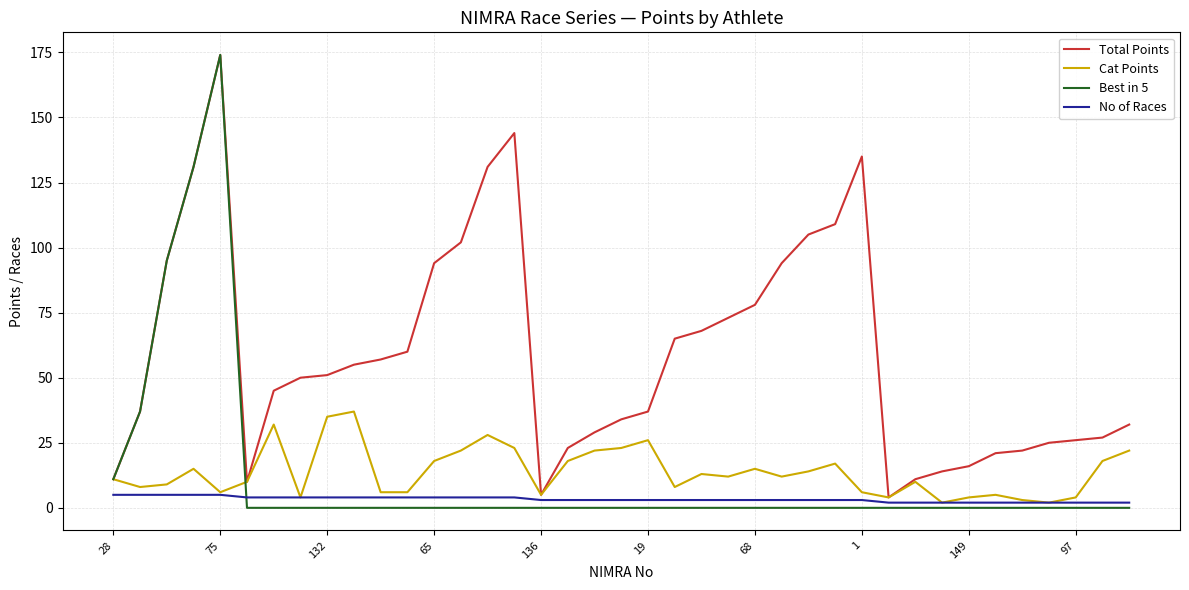

True or false: Total Points and No of Races cross at least once.

False